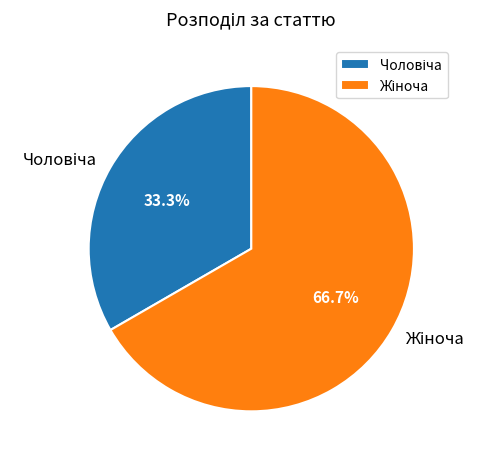

How many segments does this pie chart have?

2